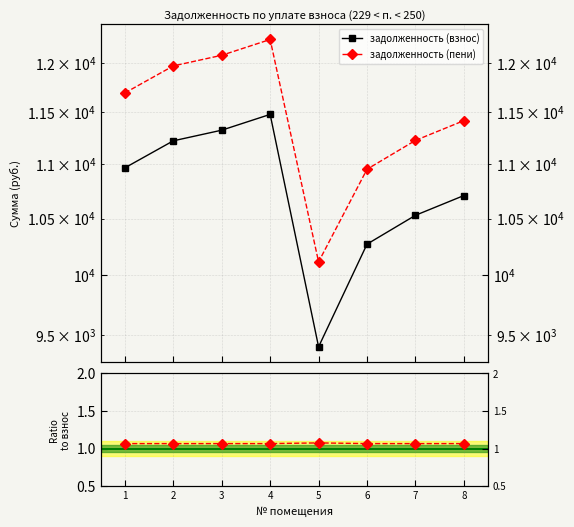

Rank the series at 3 from lowest to highest value.

ratio пени/взнос, задолженность (взнос), задолженность (пени)